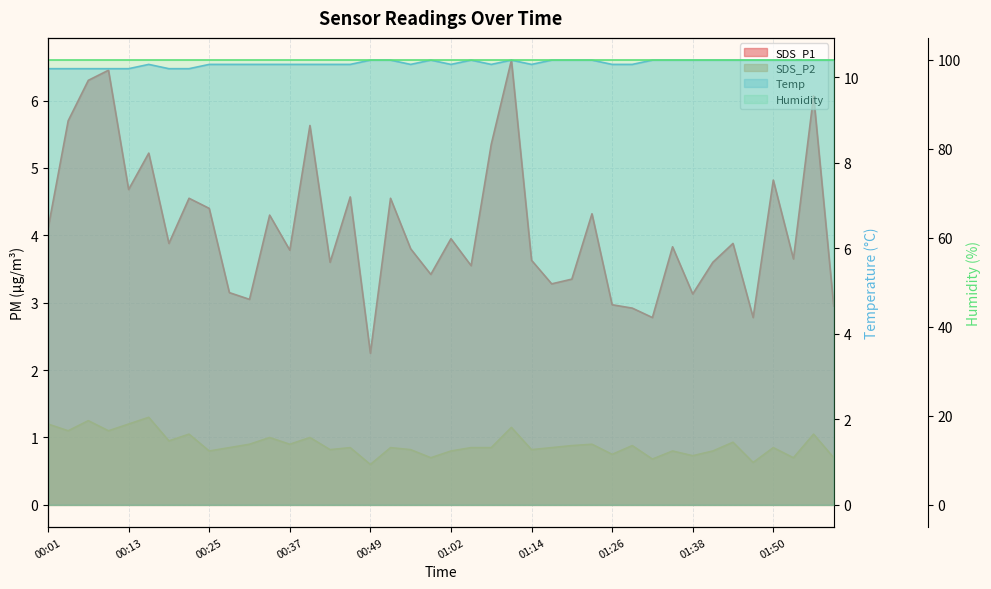

The SDS_P2 series shows 0.8 at 00:49. True or false?

False